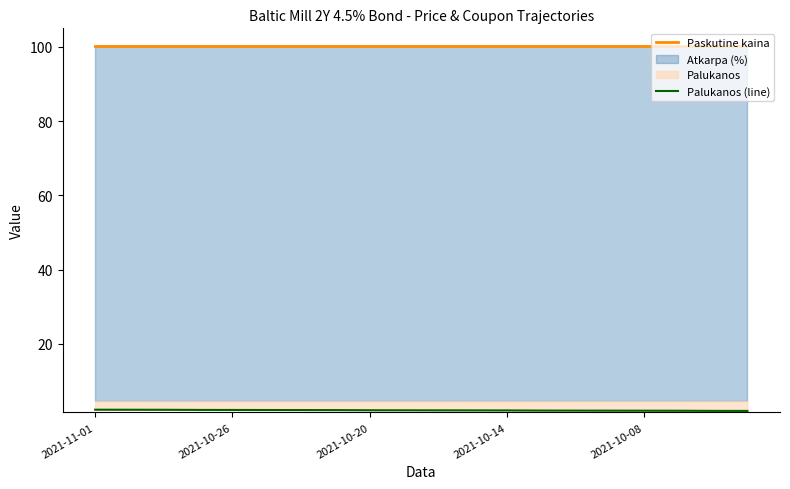

Is it true that Paskutine kaina equals 67.8 at 2021-10-26?

False